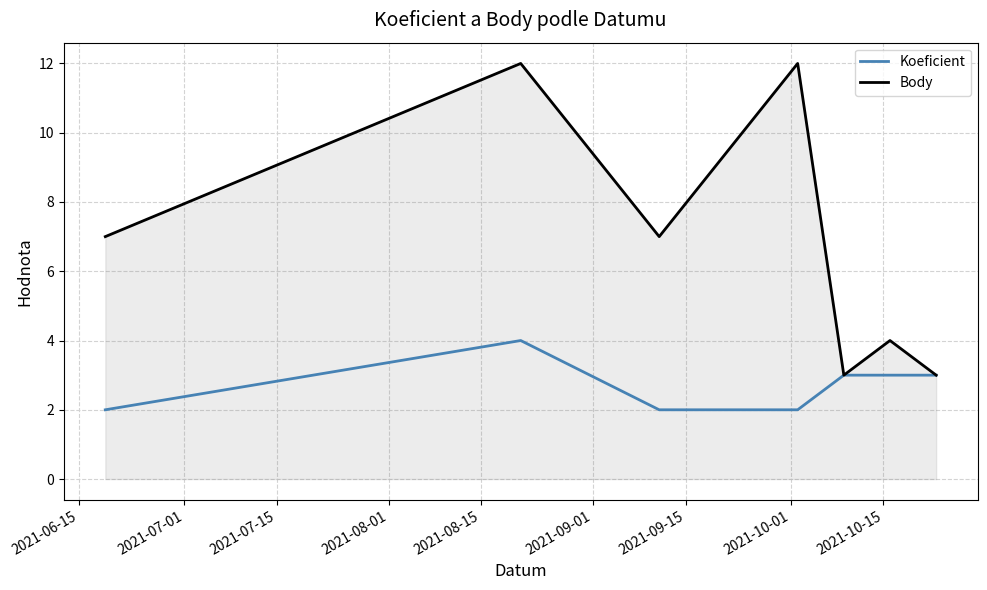

How many Koeficient values are between 2 and 3?

6